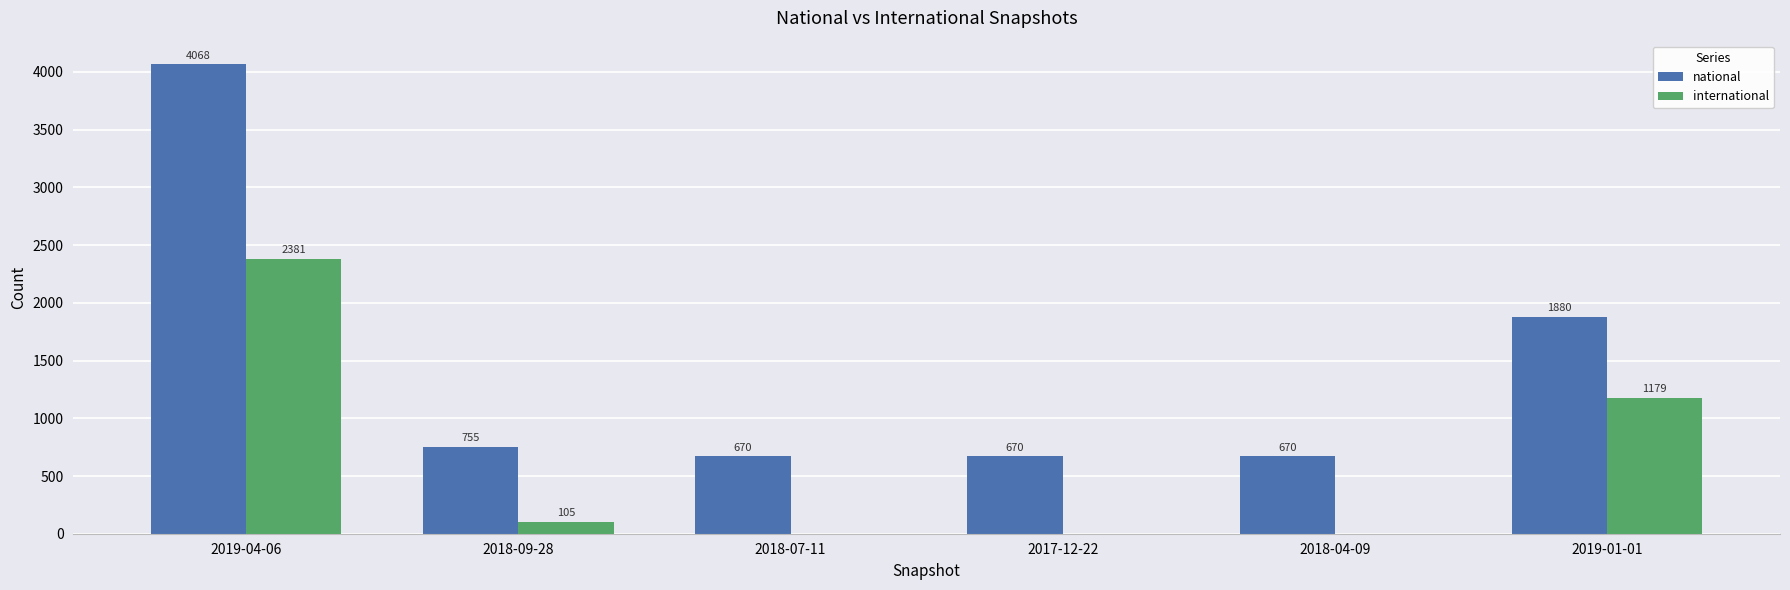

Which series changed the most between 2019-04-06 and 2018-04-09?

national